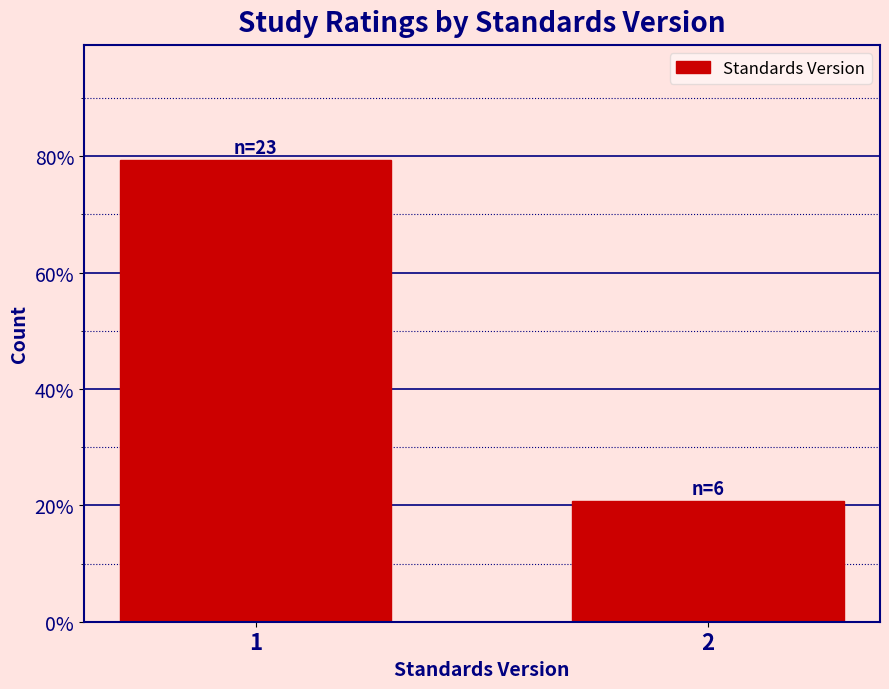

Reading left to right, extract all data points from this chart.

79.3	20.7